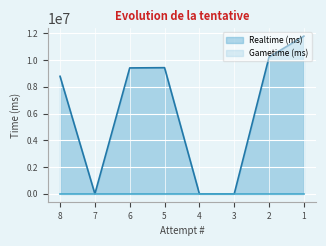

What is the difference between the maximum and minimum values?

11788084